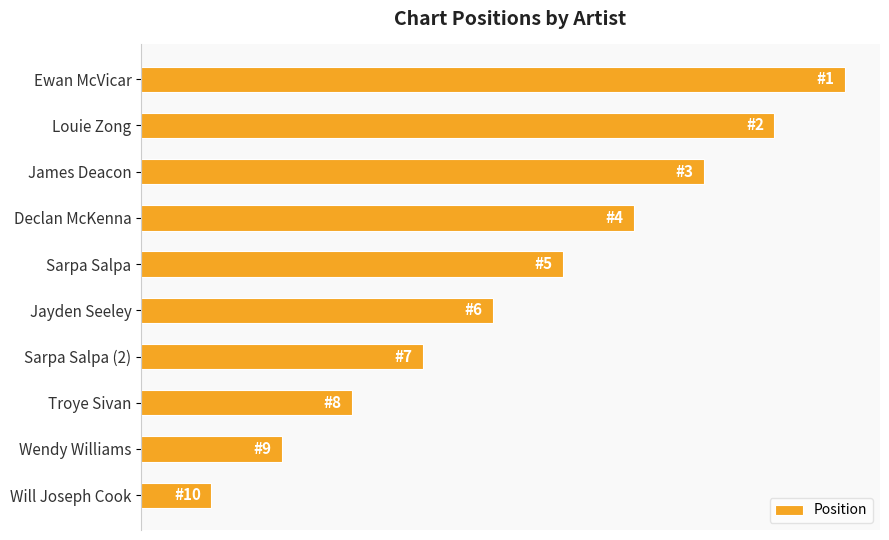

At which category does the chart reach its minimum across all series?

Will Joseph Cook